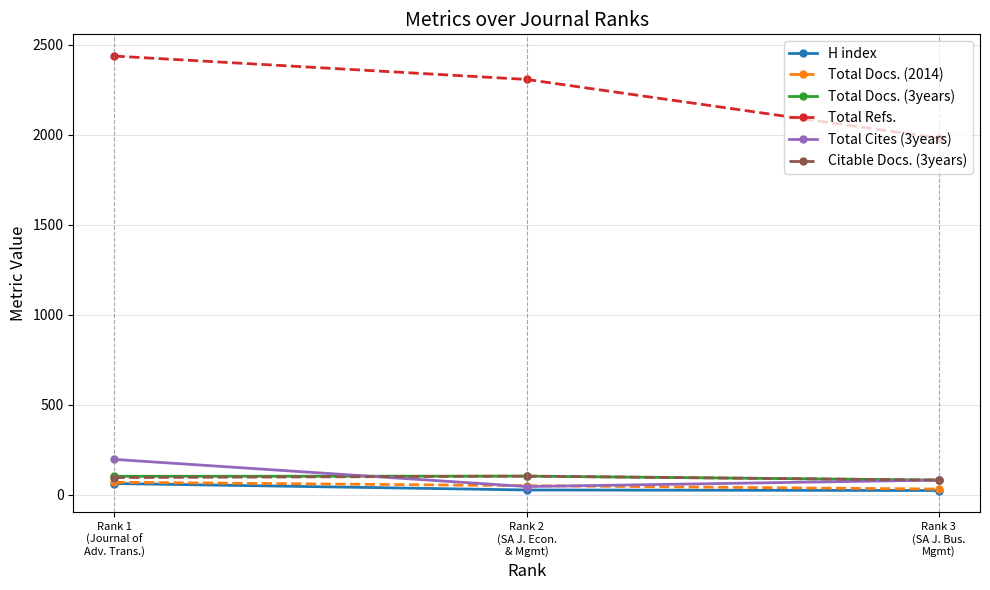

True or false: Total Cites (3years) has a value of 196 at Rank 1
(Journal of
Adv. Trans.).

True